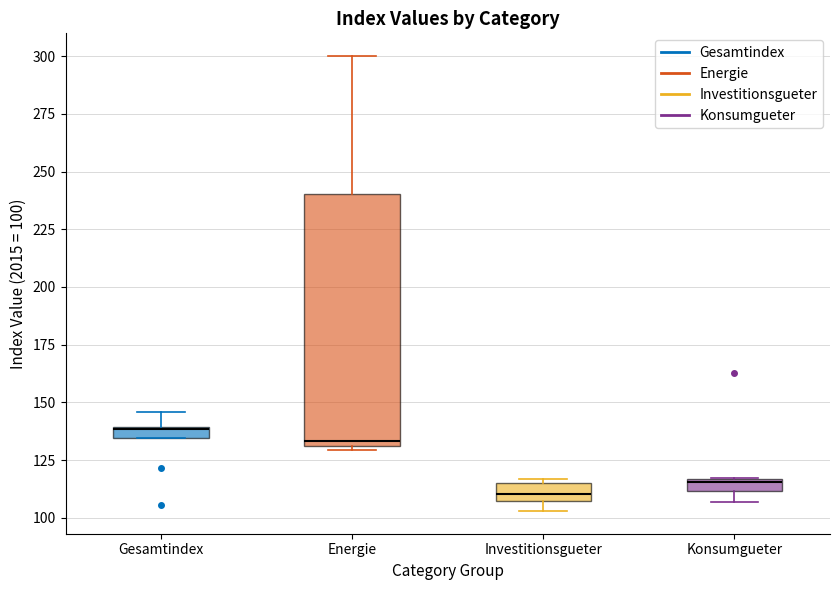

Comparing the boxes themselves (not the whiskers), which one is the tallest?

Energie